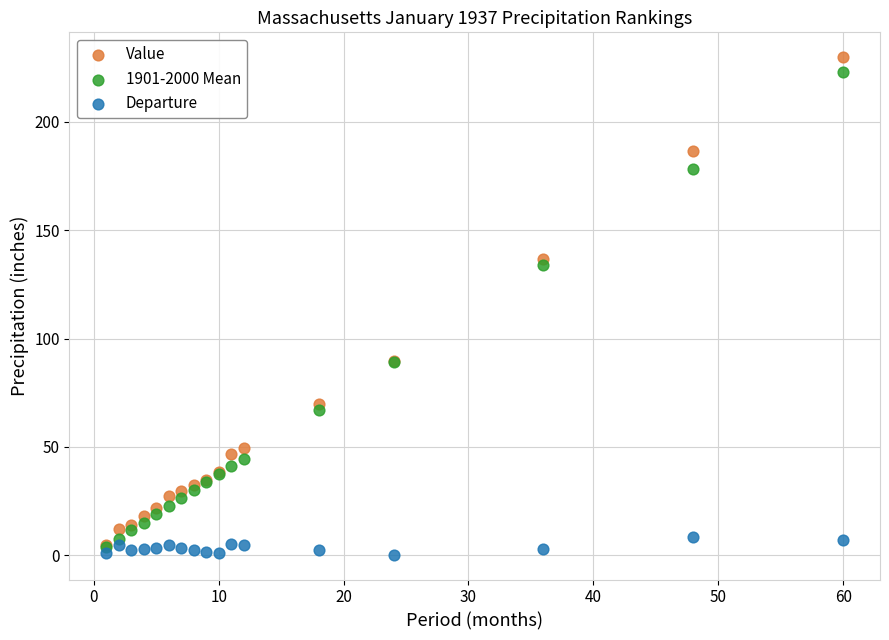

Which series has the largest Y range (max minus min)?

Value